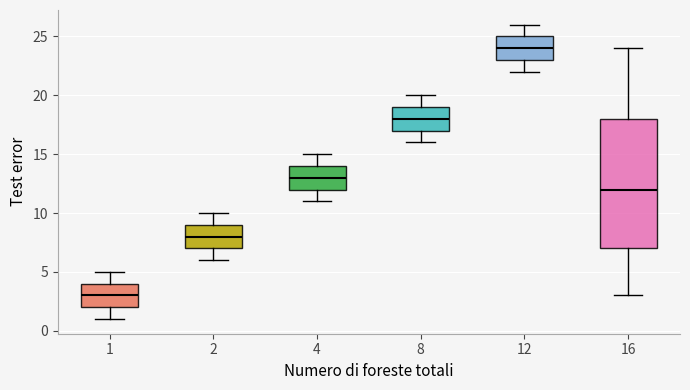

Where is the lower edge of the box at x = 12 on the y-axis? The values are not printed on the chart, so give them approximately, as read against the axis.

23